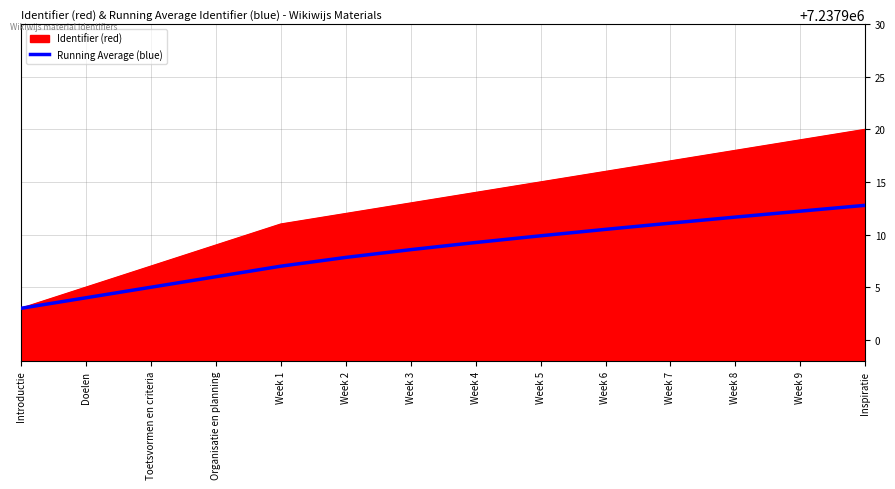

Which series changed the most between Week 1 and Week 5?

Identifier (red)